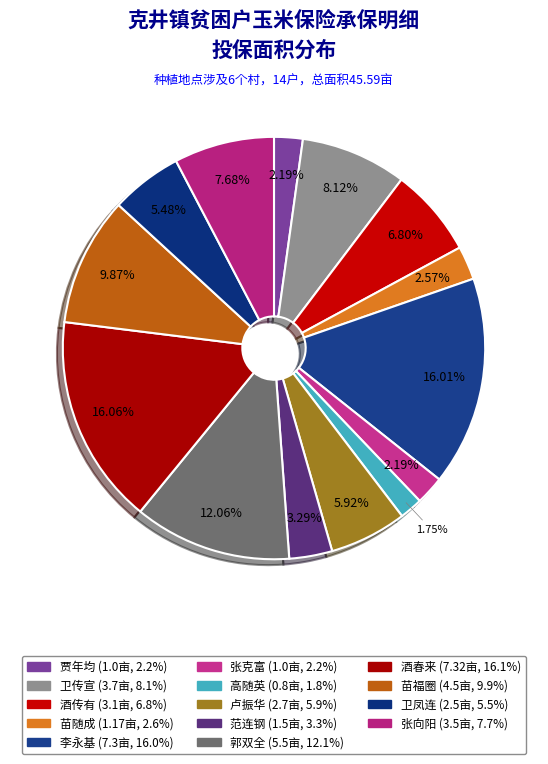

How many slices are in this pie chart?

14